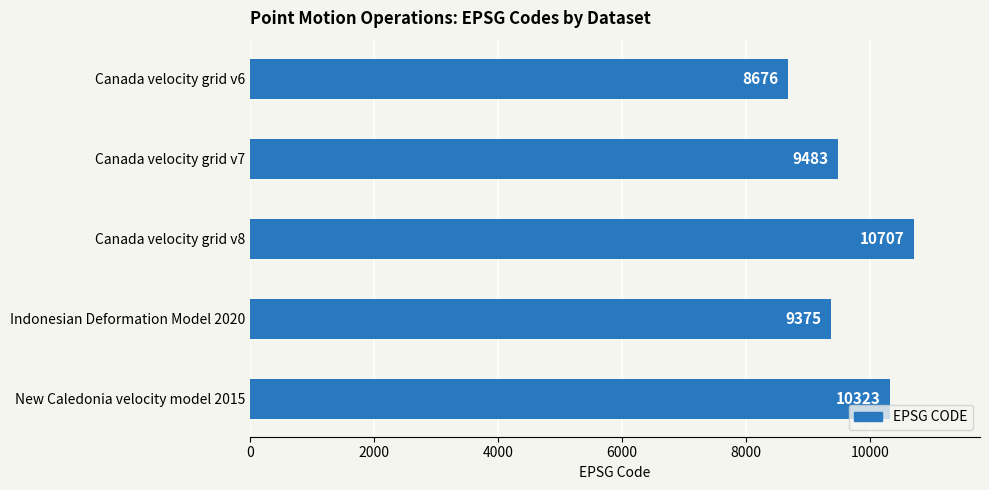

At which label is the value closest to 9691?

Canada velocity grid v7